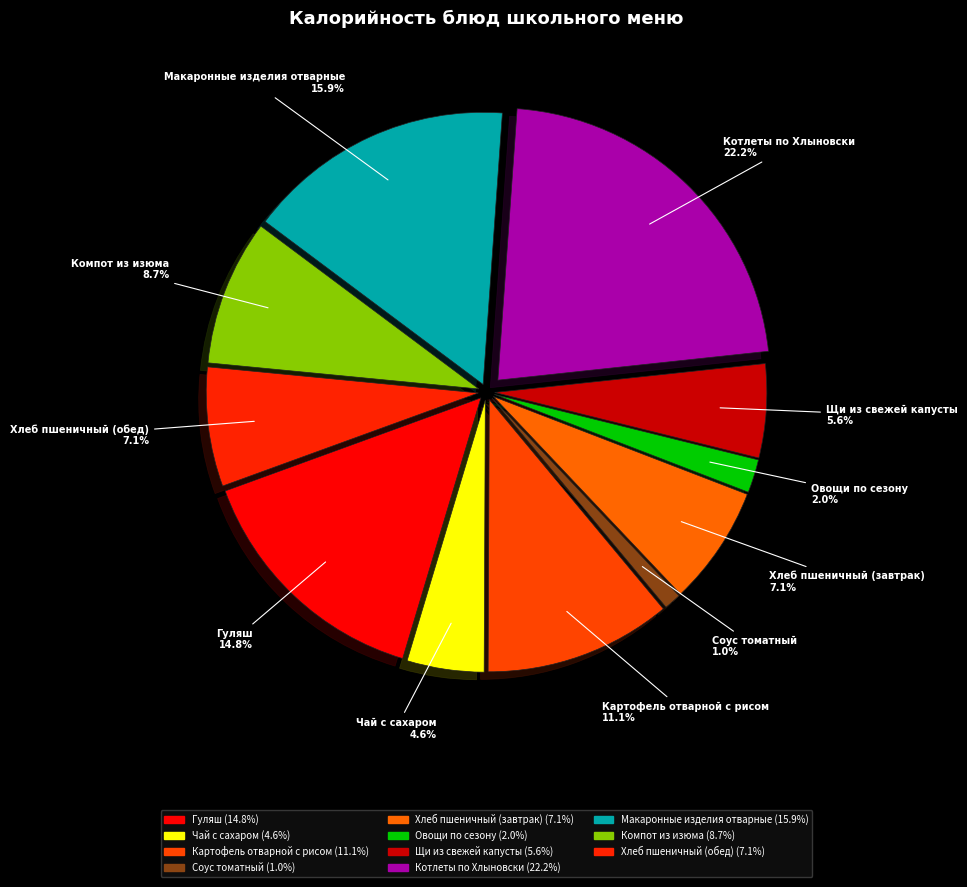

Rank the categories by value from lowest to highest.

Соус томатный, Овощи по сезону, Чай с сахаром, Щи из свежей капусты, Хлеб пшеничный (завтрак), Хлеб пшеничный (обед), Компот из изюма, Картофель отварной с рисом, Гуляш, Макаронные изделия отварные, Котлеты по Хлыновски